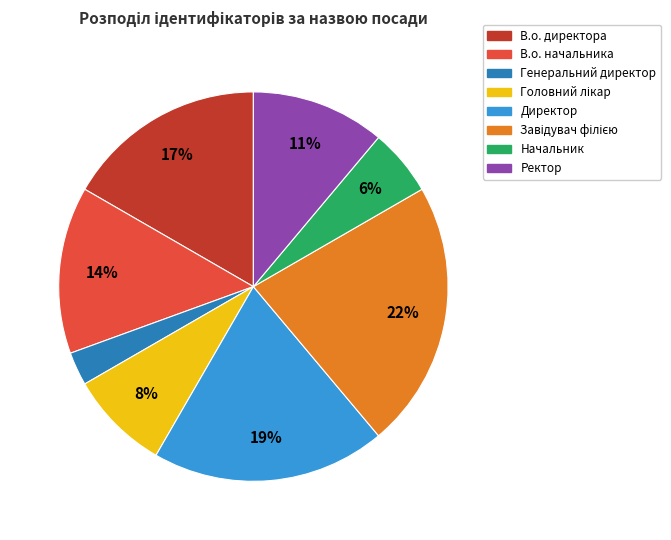

Count the number of slices in the pie.

8